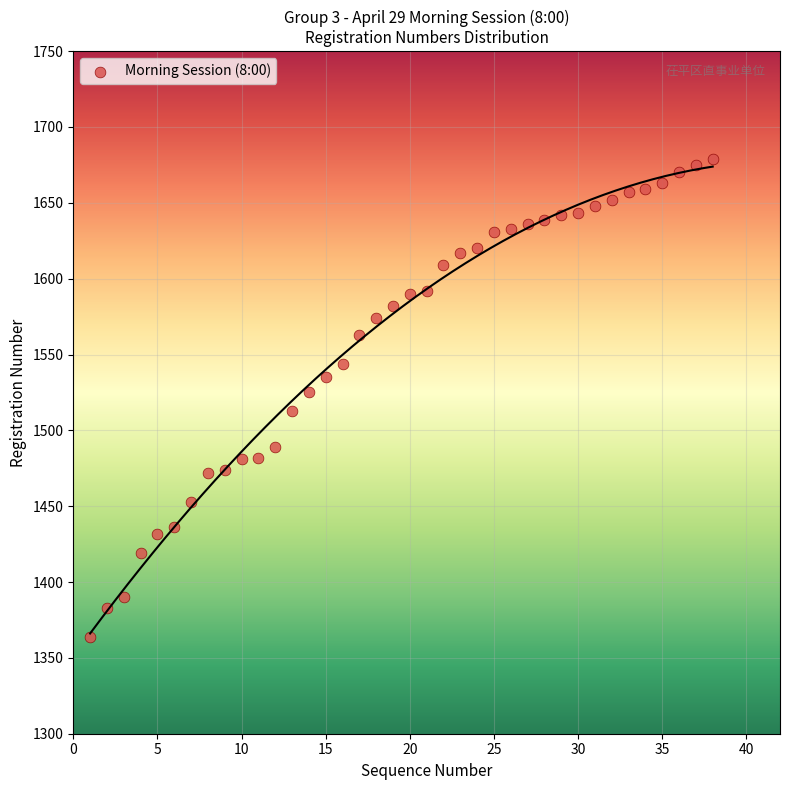

What is the range of Y values (max minus min)?

315